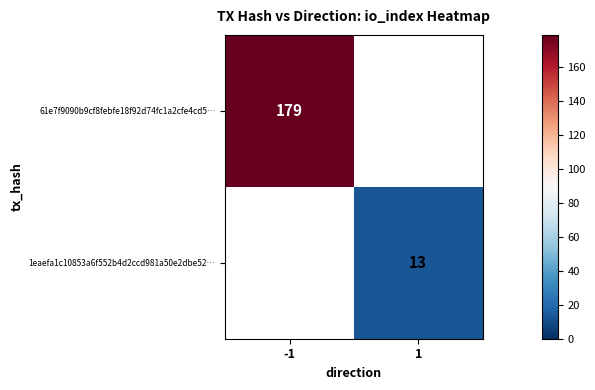

At which category is the sum across all series the highest?

-1